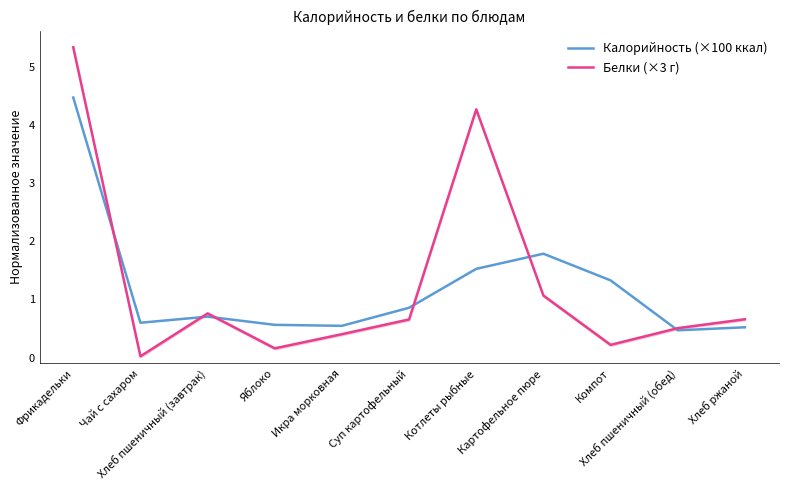

Between Яблоко and Хлеб пшеничный (обед), which series saw the biggest shift?

Белки (×3 г)